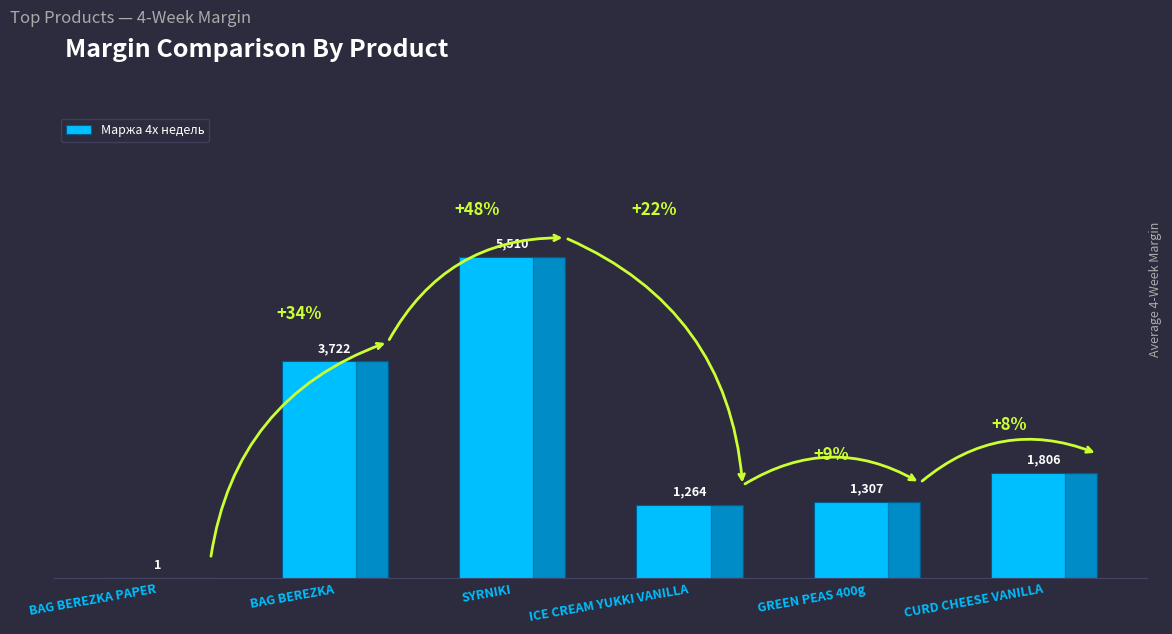

Does the chart contain stacked bars?

No